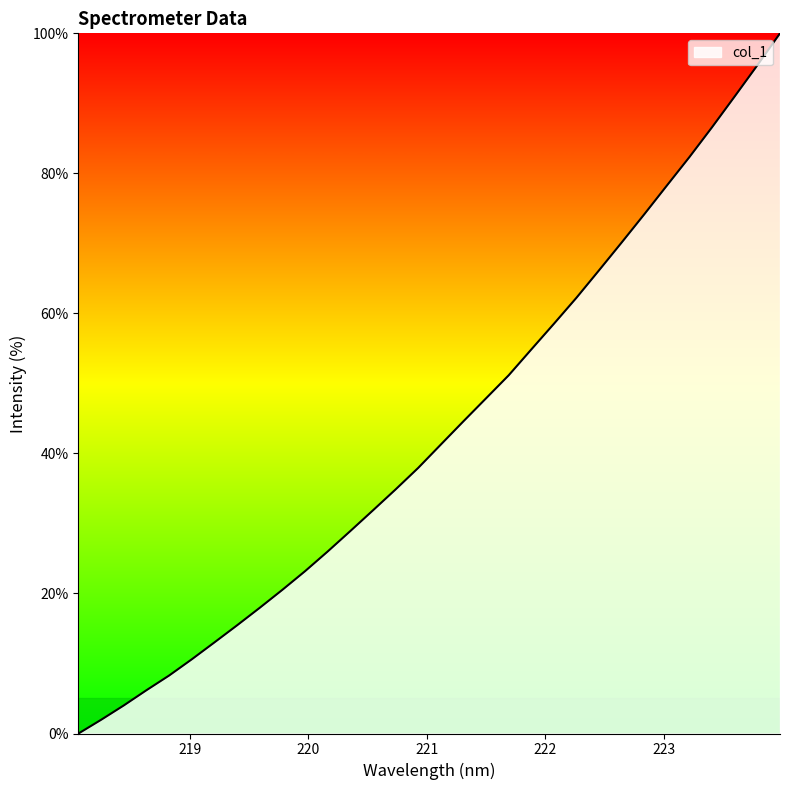

What is the greatest value displayed?

100.0